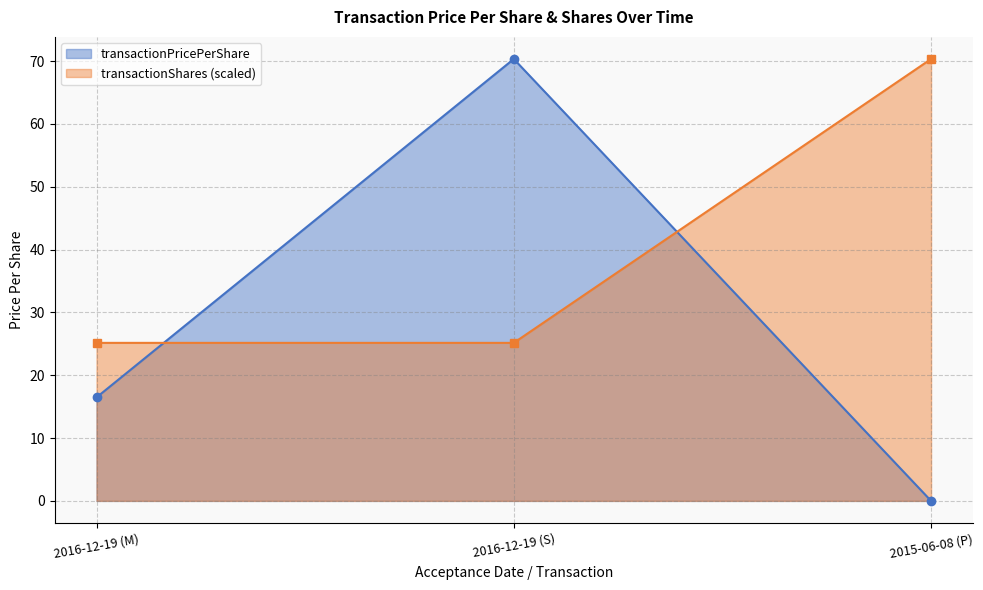

Between 2016-12-19 (M) and 2016-12-19 (S), which is larger?

2016-12-19 (S)